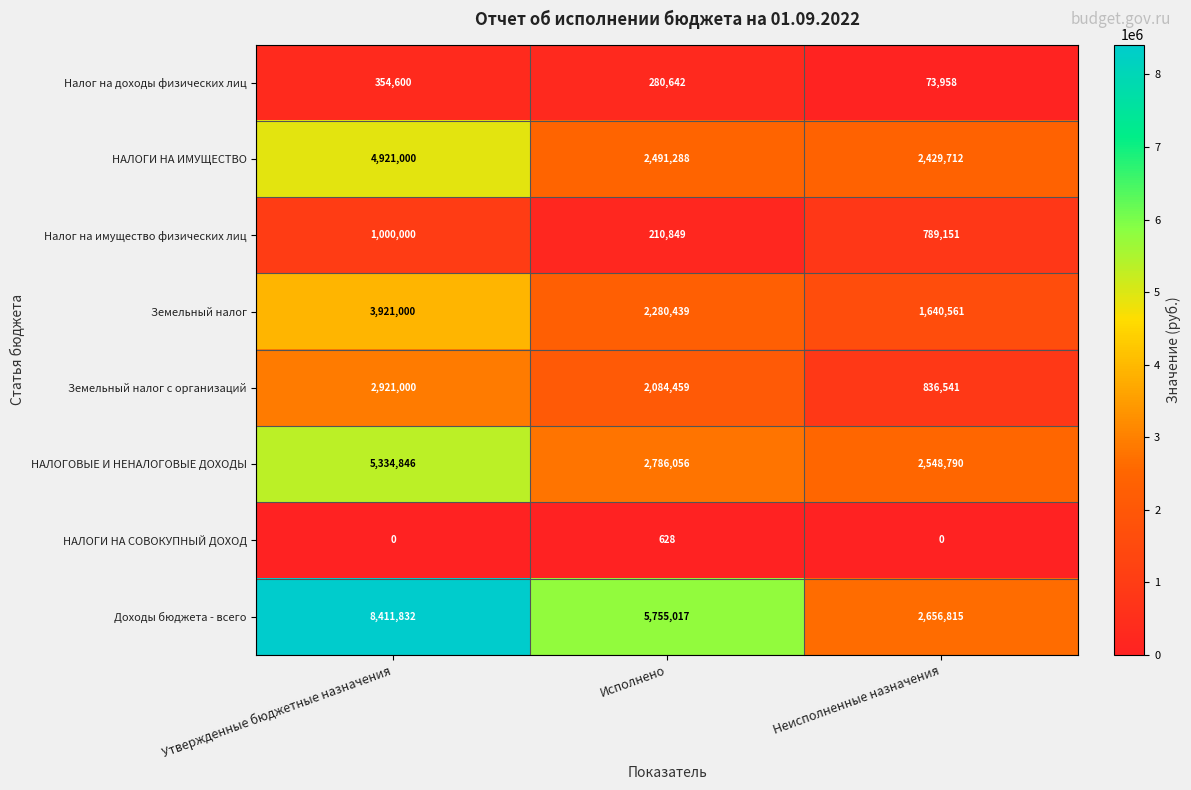

True or false: Земельный налог has a value of 3921000 at Утвержденные бюджетные назначения.

True